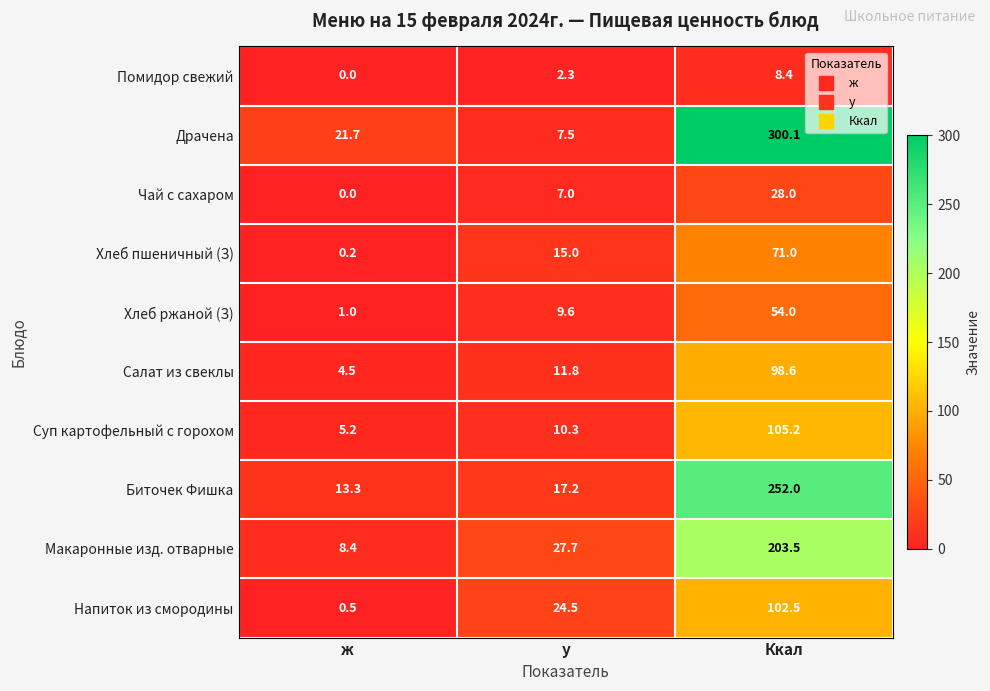

Is it true that Биточек Фишка equals 350.1 at Ккал?

False